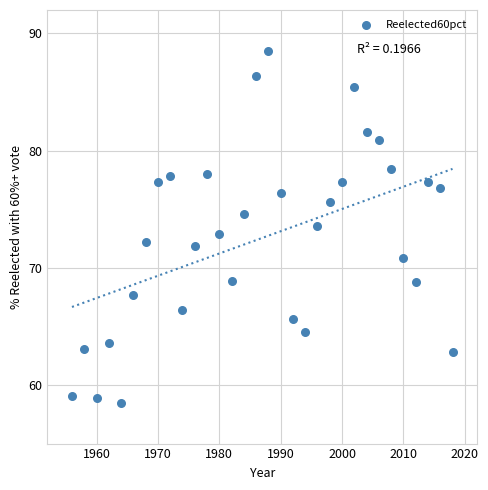

What is the range of Y values (max minus min)?

30.0